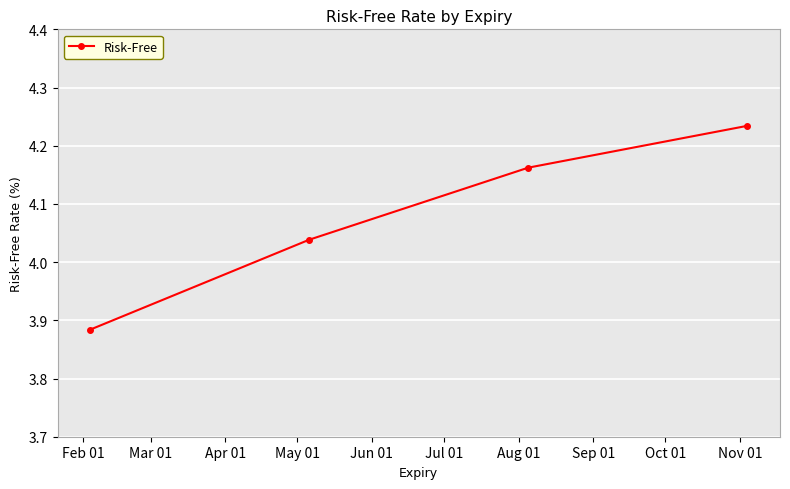

True or false: the data has more than 0 interior local peaks.

False